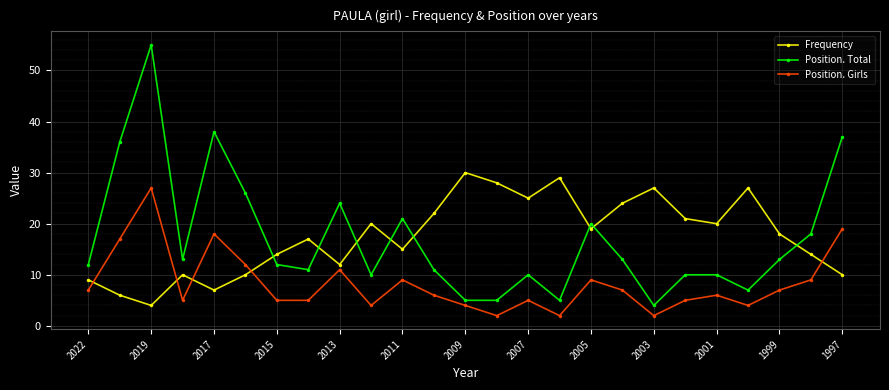

List the series in order of their peak value, lowest first.

Position. Girls, Frequency, Position. Total